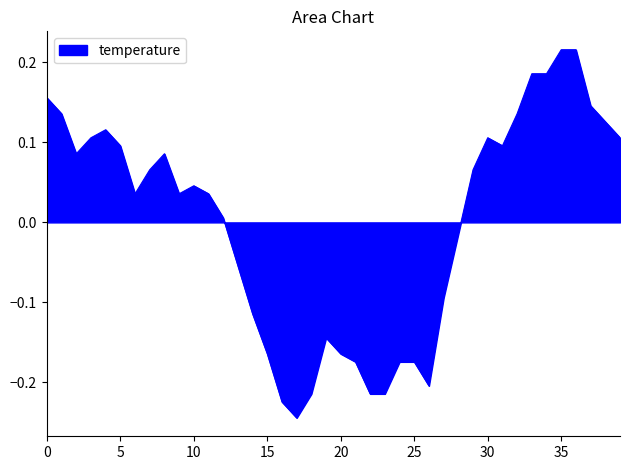

What is the difference between the maximum and minimum values?

0.5